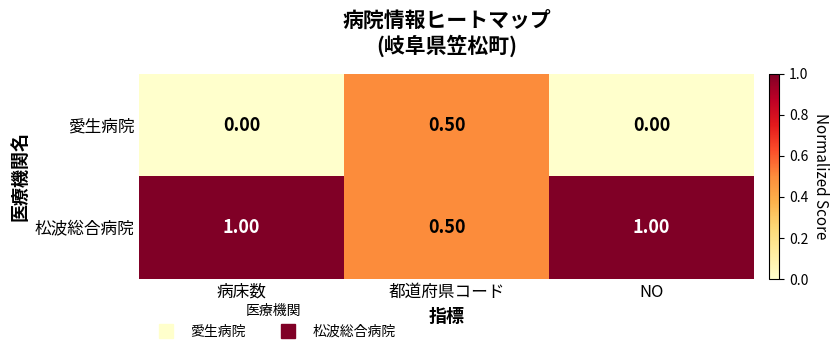

How many distinct data groups are displayed?

2